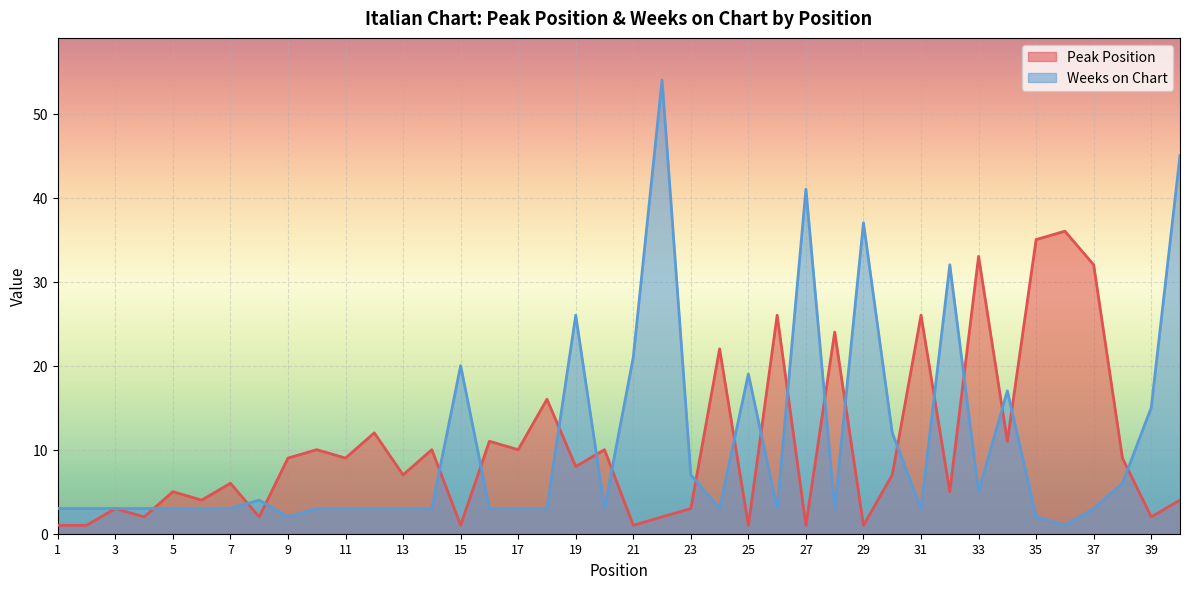

What are all the series names shown in the legend?

Peak Position, Weeks on Chart